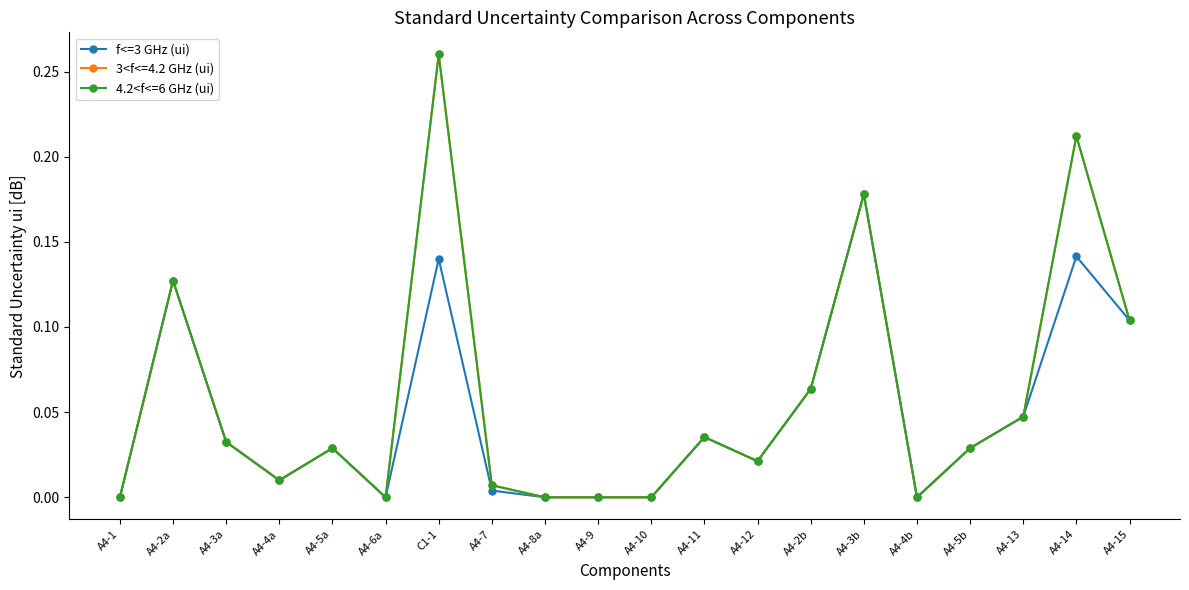

In f<=3 GHz (ui), how many points are lower than both neighbors (excluding endpoints)?

4